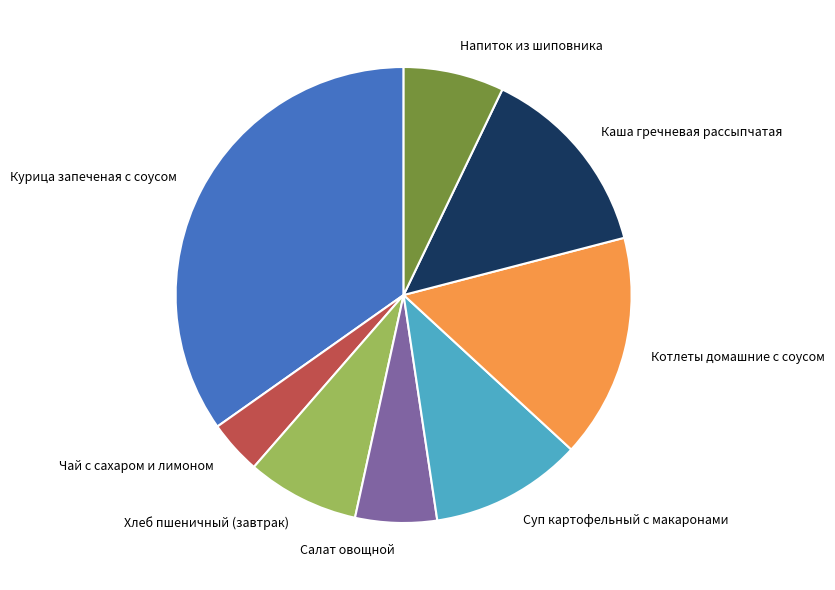

Is there any slice that represents more than half of the pie?

No